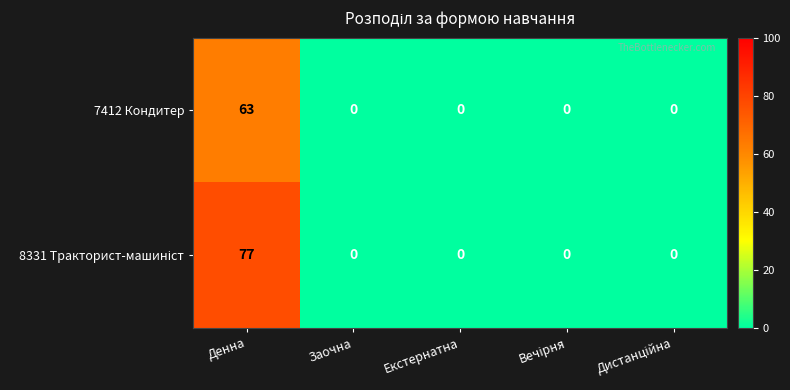

Count the number of categories in the chart.

5